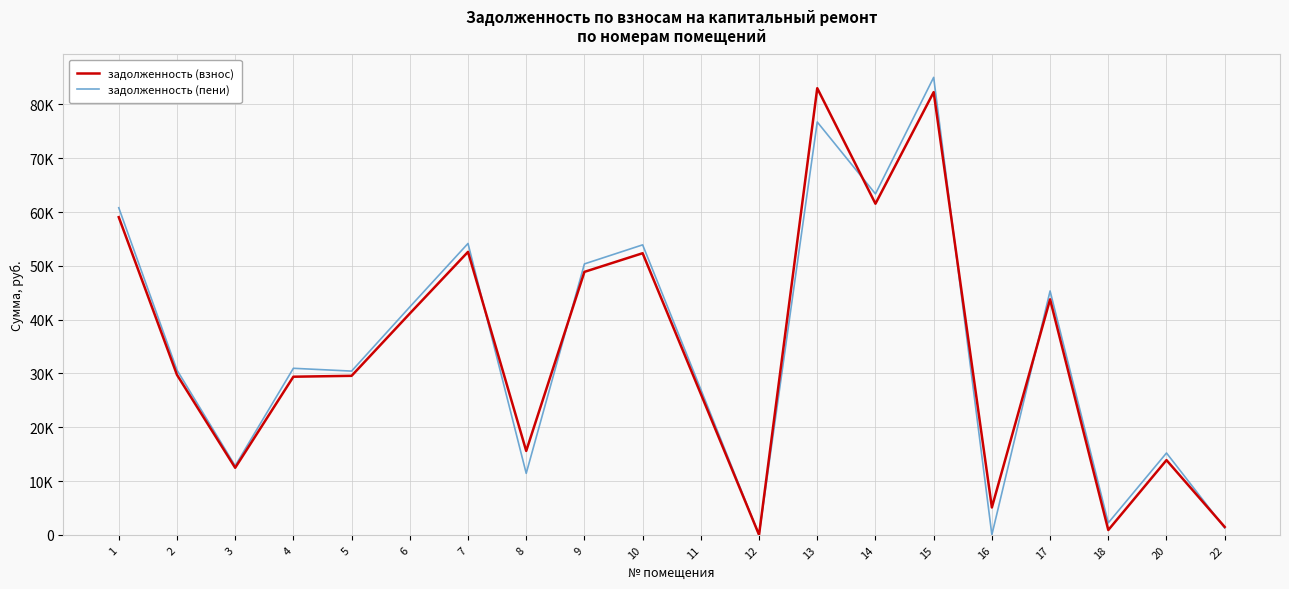

Is this an area chart (filled region under the line)?

No